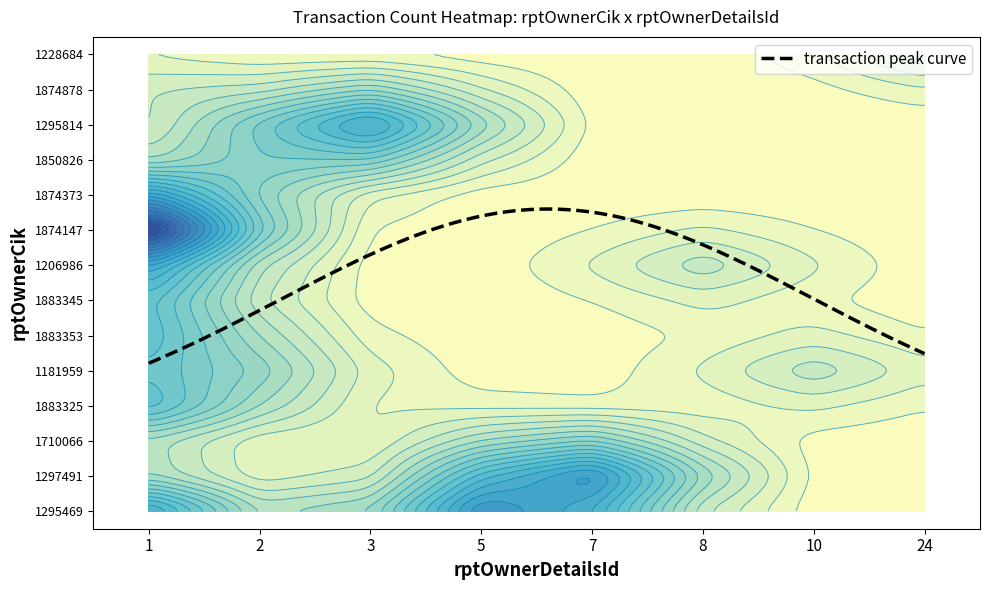

At how many categories does at least one series exceed 2?

4